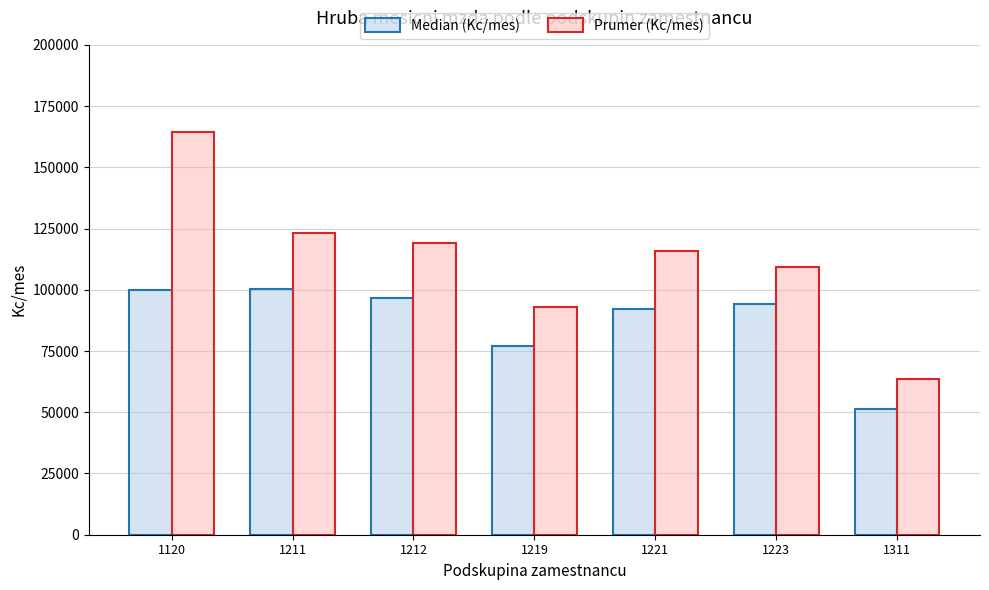

What is the approximate value of Prumer (Kc/mes) at 1221?

115802.3